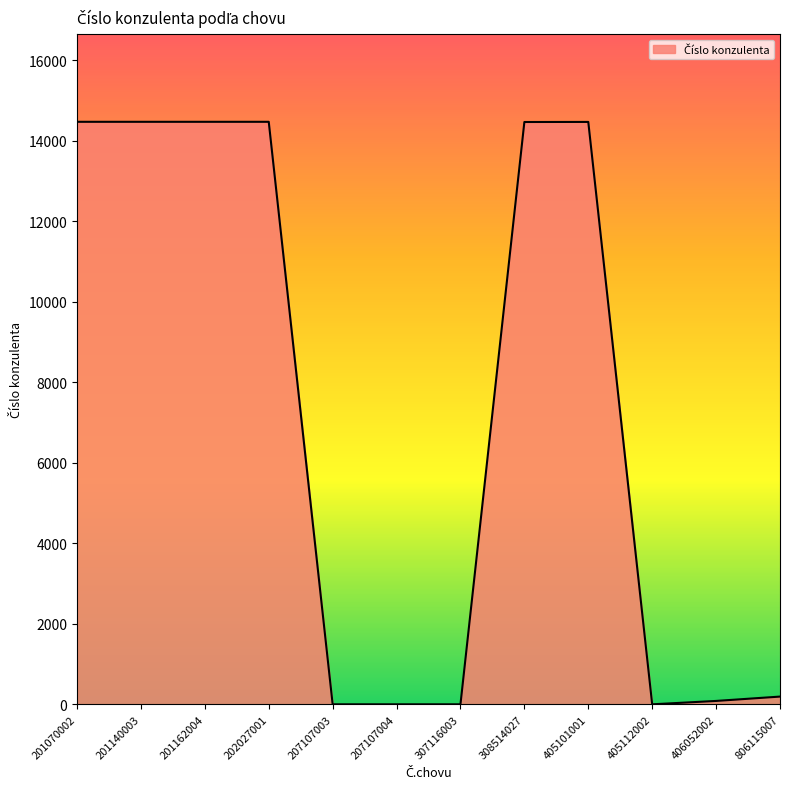

What is the change in value from 207107003 to 308514027?

+14461